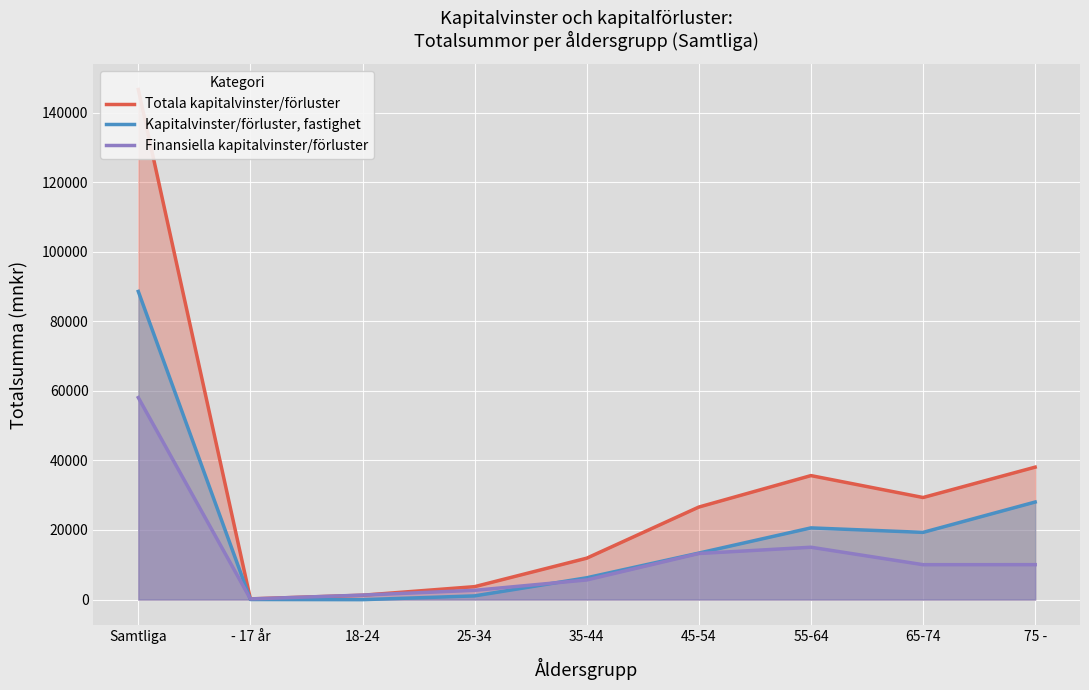

What is the sum of the Finansiella kapitalvinster/förluster values at 35-44 and 45-54?

18866.1